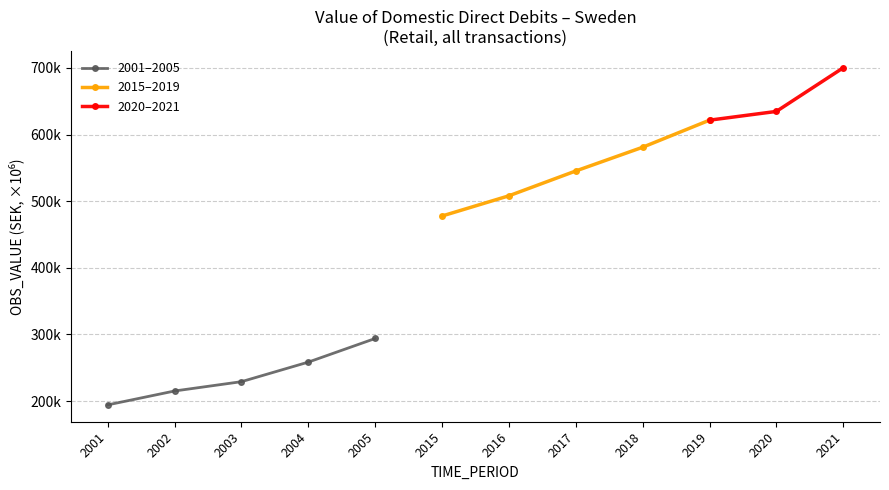

List the labels in order of value, largest first.

2021, 2020, 2019, 2018, 2017, 2016, 2015, 2005, 2004, 2003, 2002, 2001